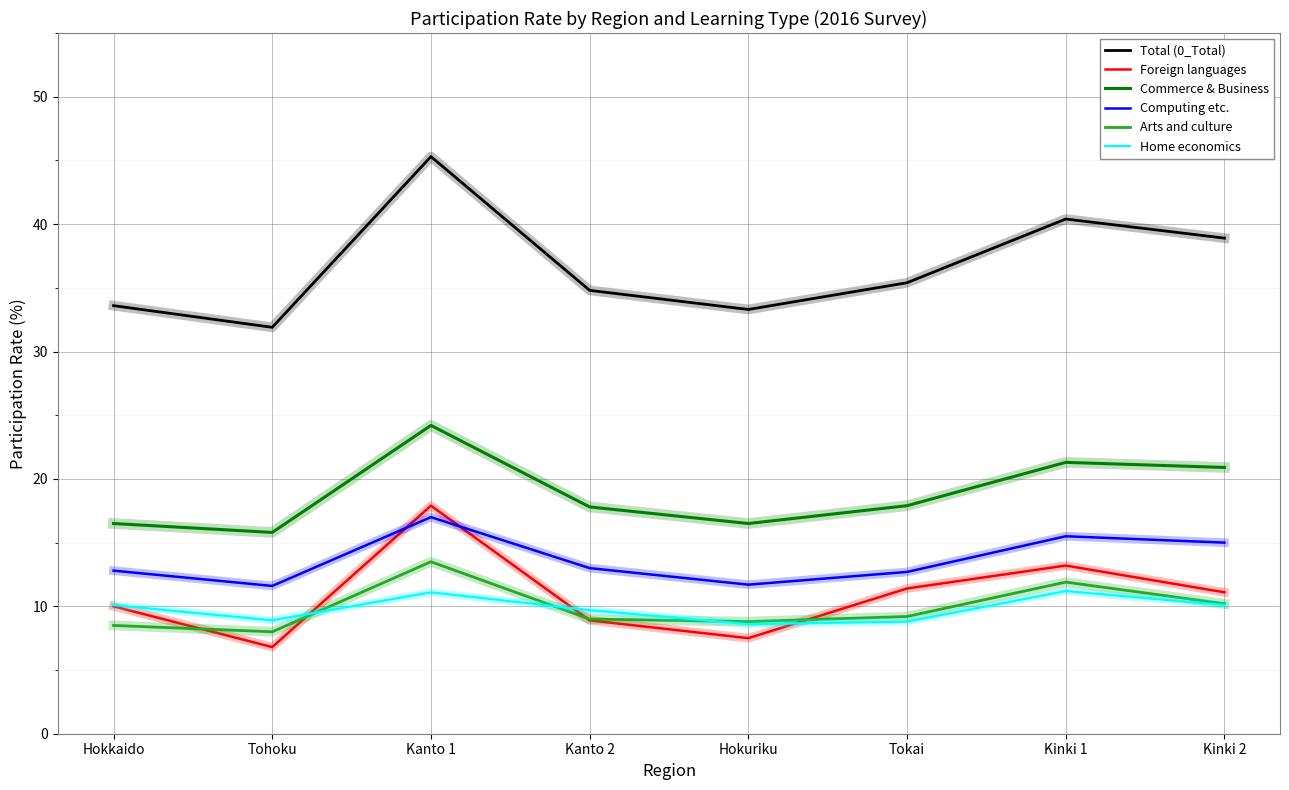

True or false: Computing etc. has a value of 11.6 at Tohoku.

True